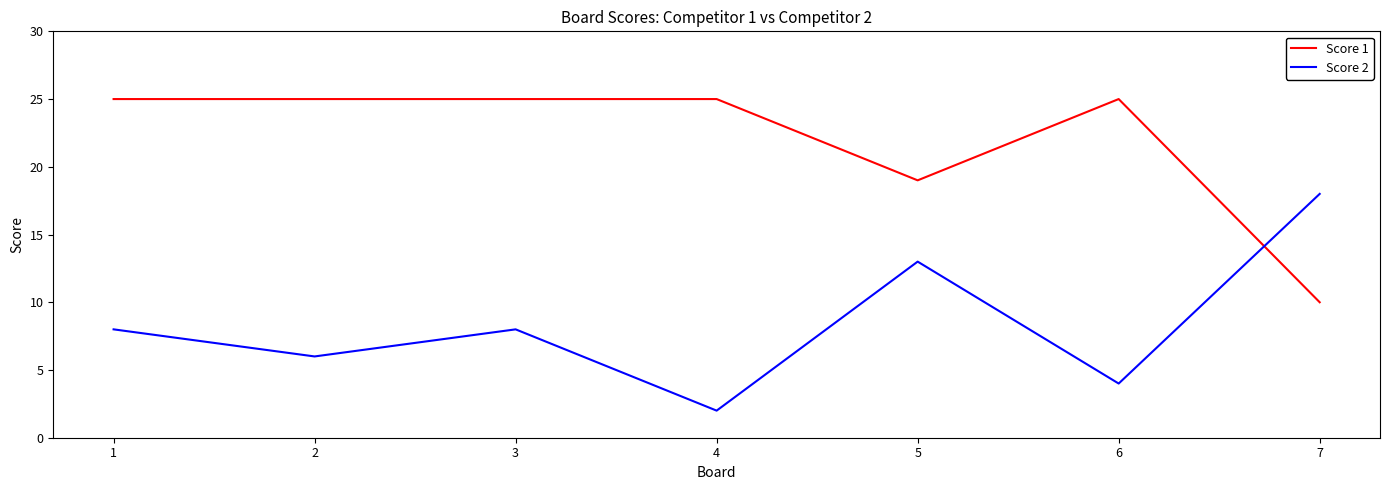

How many intersections are there between Score 2 and Score 1?

1